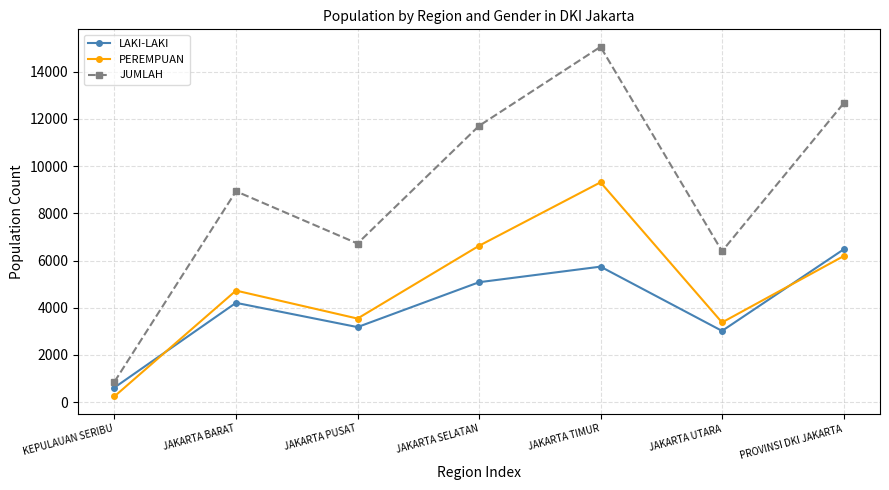

Which category has the highest value across all series?

JAKARTA TIMUR